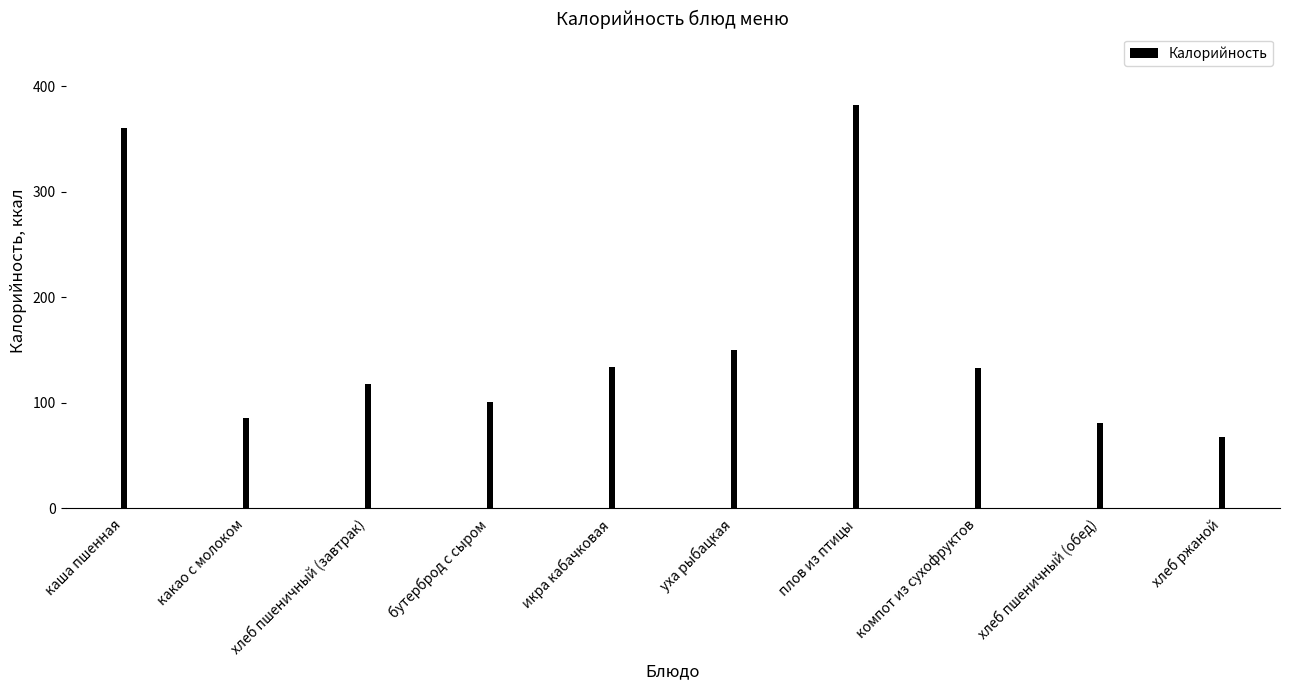

What value does the data have at какао с молоком?

85